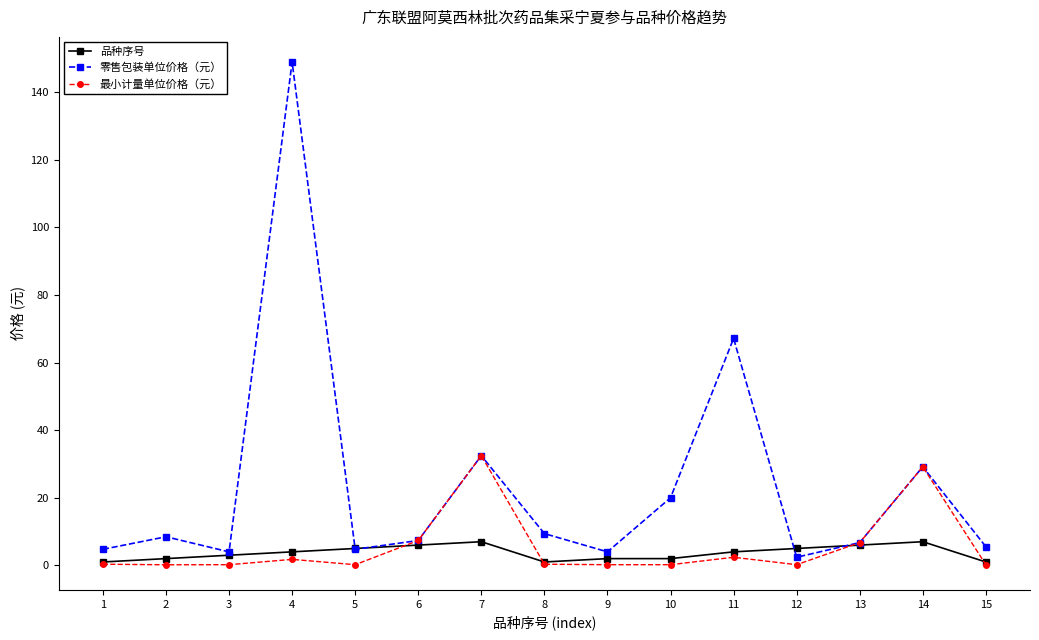

True or false: 零售包装单位价格（元） has more than 1 interior local peaks.

True